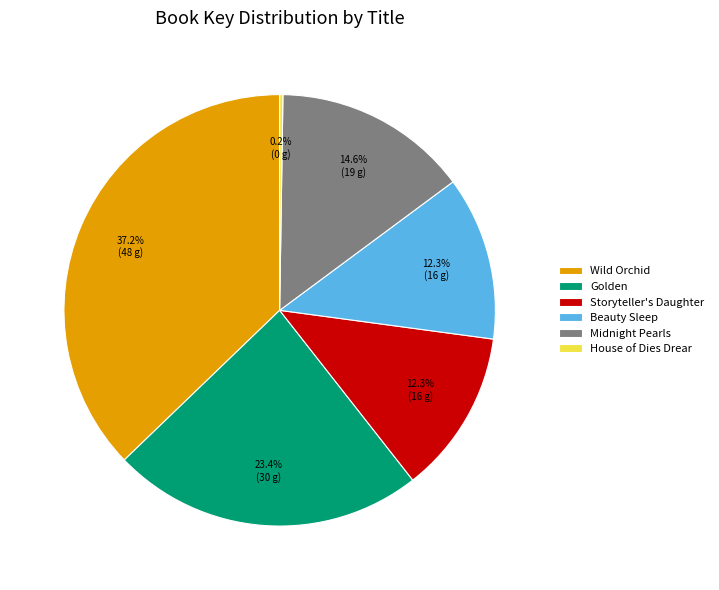

Is there any slice that represents more than half of the pie?

No